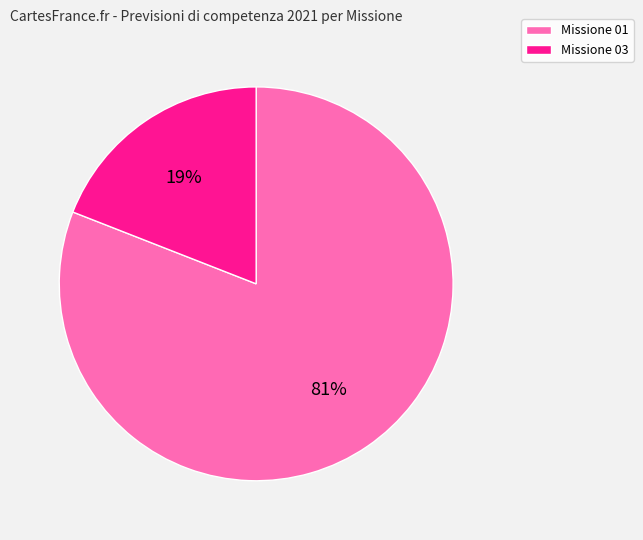

Which slice is the largest?

Missione 01